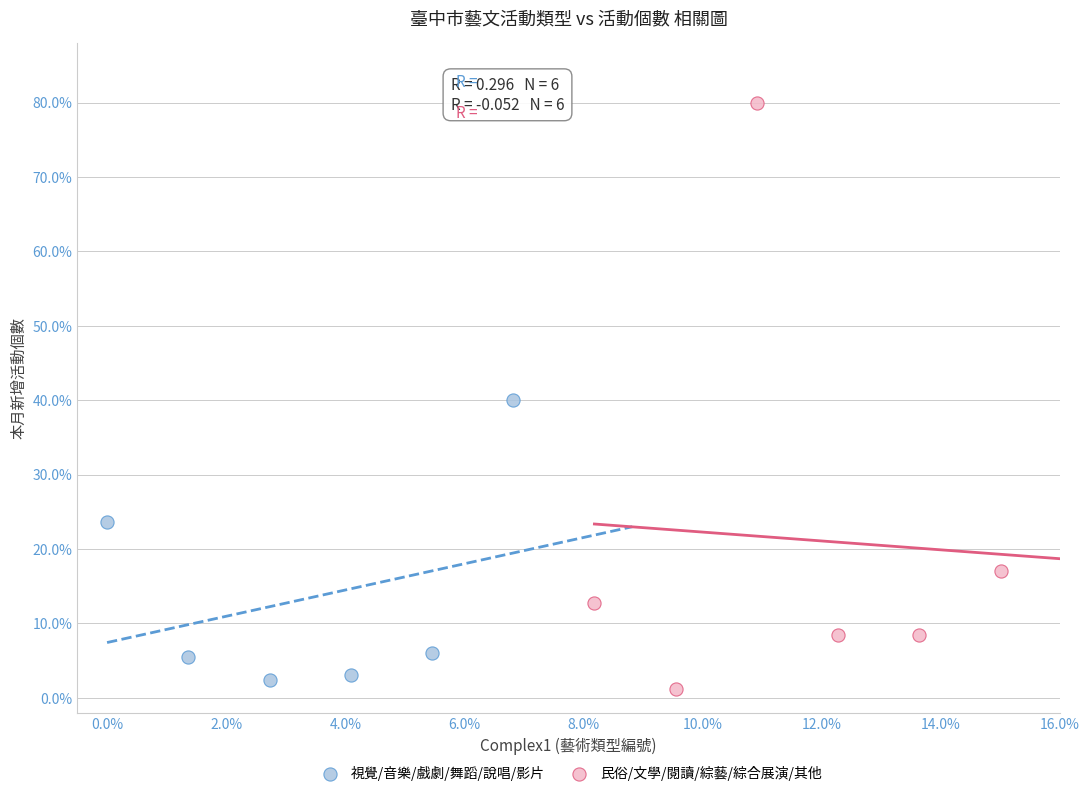

Which series has the widest spread of Y values?

民俗/文學/閱讀/綜藝/綜合展演/其他